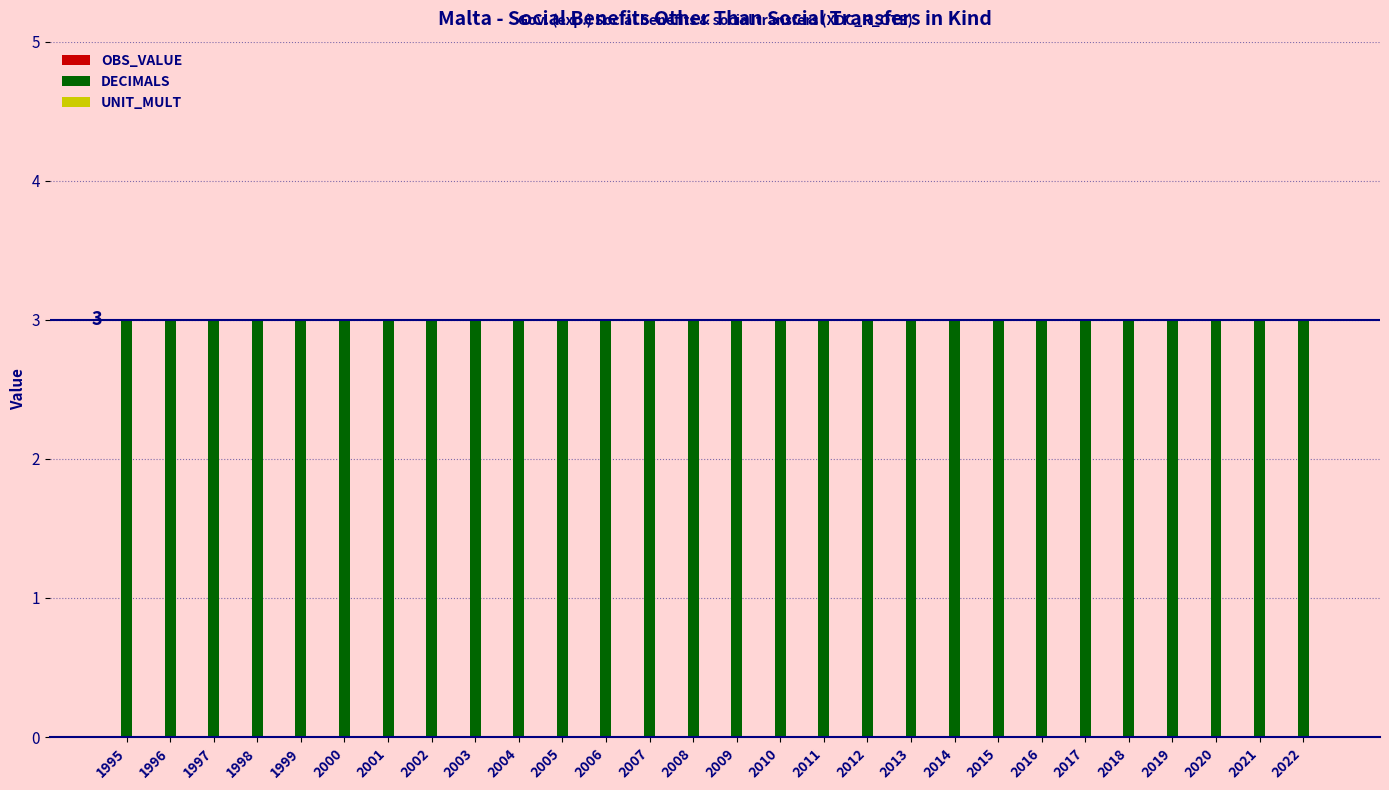

At how many categories does at least one series exceed 1?

28